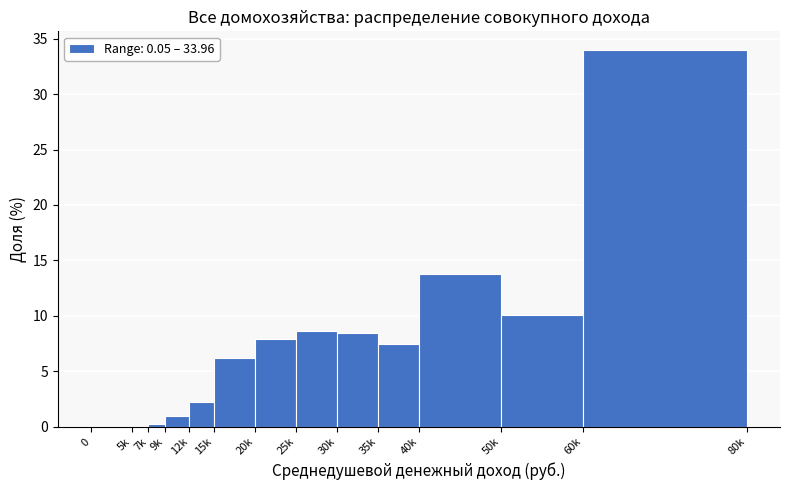

True or false: the data shows 34.0 at 60k.

True